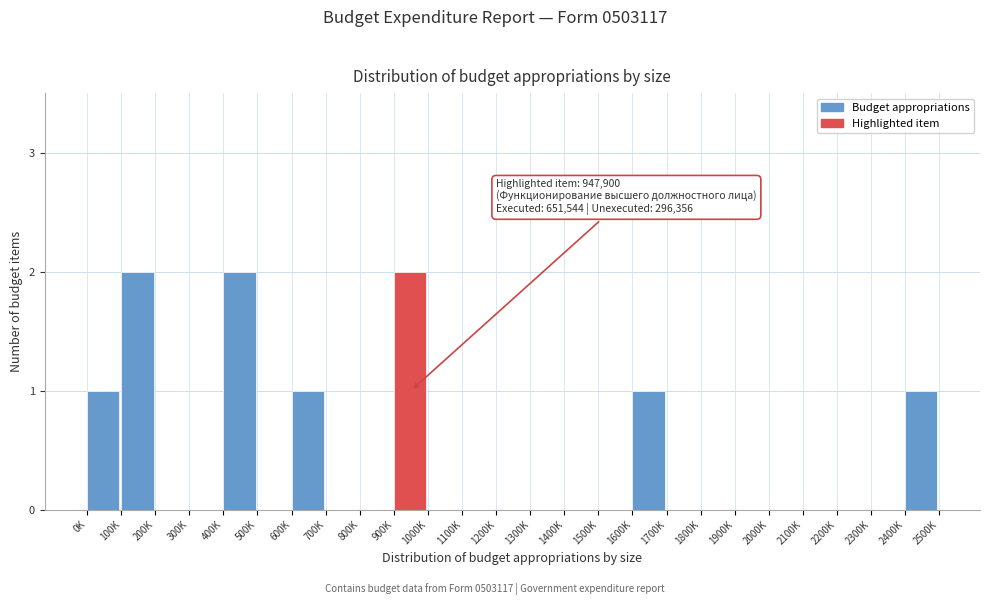

Reading left to right, transcribe all the data shown in this chart.

0K=1	100K=2	200K=0	300K=0	400K=2	500K=0	600K=1	700K=0	800K=0	900K=2	1000K=0	1100K=0	1200K=0	1300K=0	1400K=0	1500K=0	1600K=1	1700K=0	1800K=0	1900K=0	2000K=0	2100K=0	2200K=0	2300K=0	2400K=1